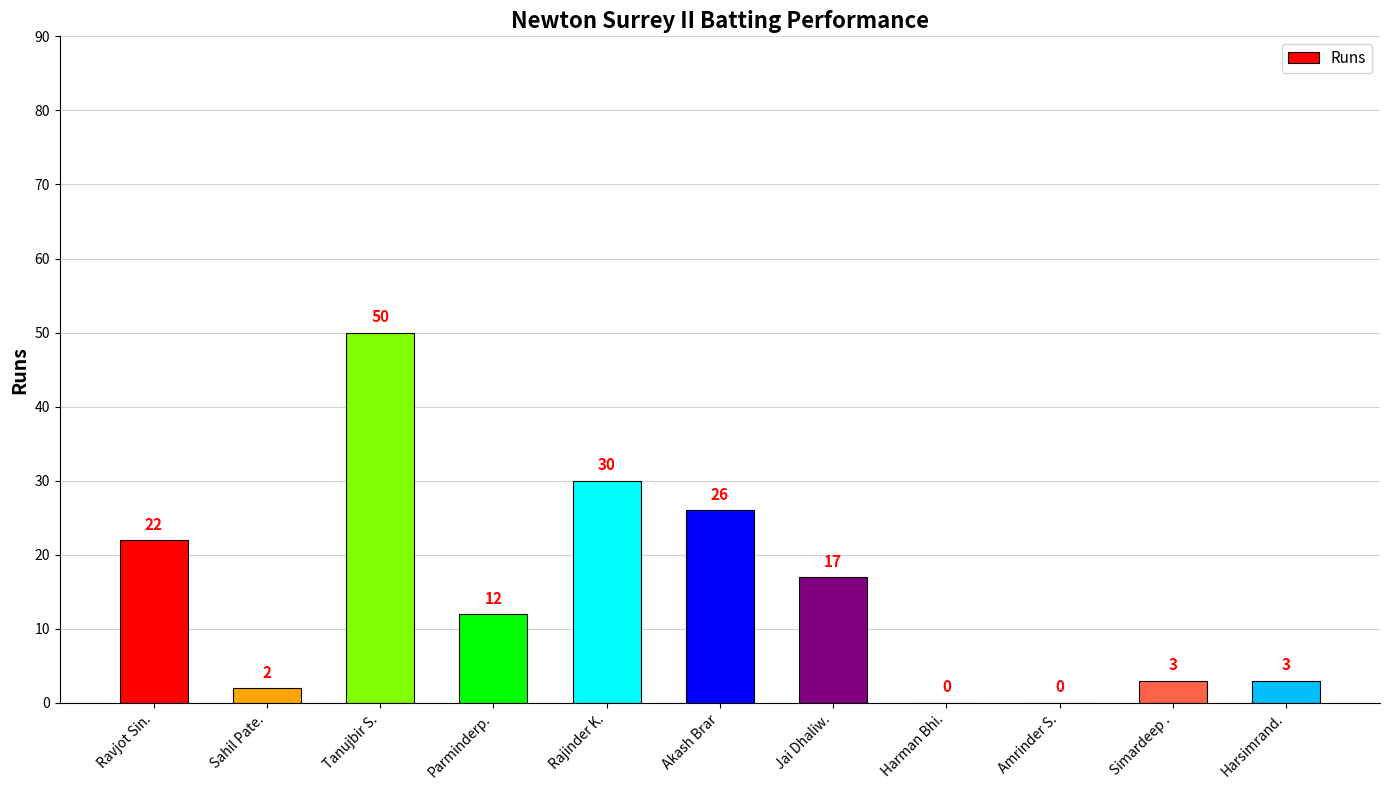

Reading left to right, what are all the values shown in this chart?

Ravjot Sin.=22	Sahil Pate.=2	Tanujbir S.=50	Parminderp.=12	Rajinder K.=30	Akash Brar=26	Jai Dhaliw.=17	Harman Bhi.=0	Amrinder S.=0	Simardeep .=3	Harsimrand.=3